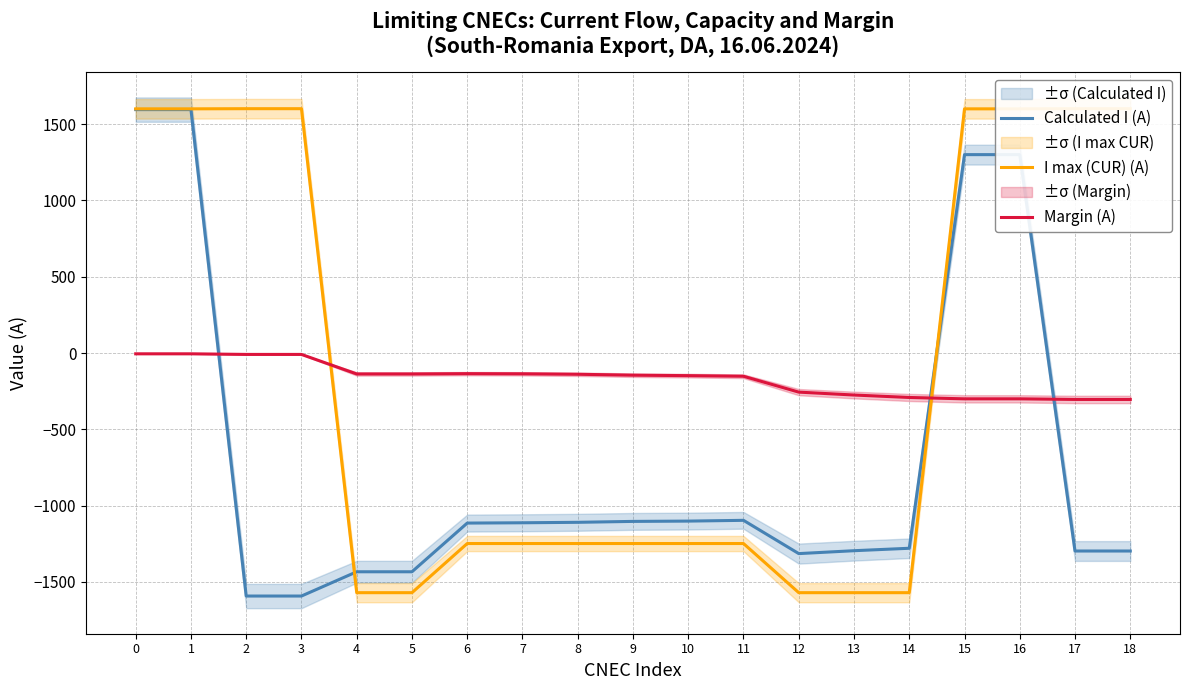

What is the sum of all Calculated I (A) values?

-13377